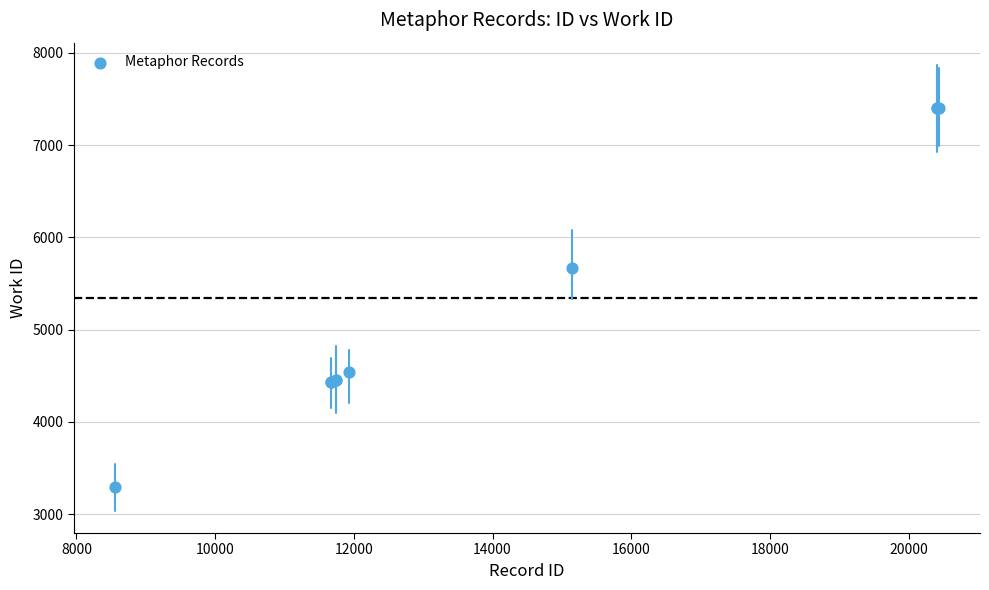

What Y value in the scatter plot is closest to 5348?

5674